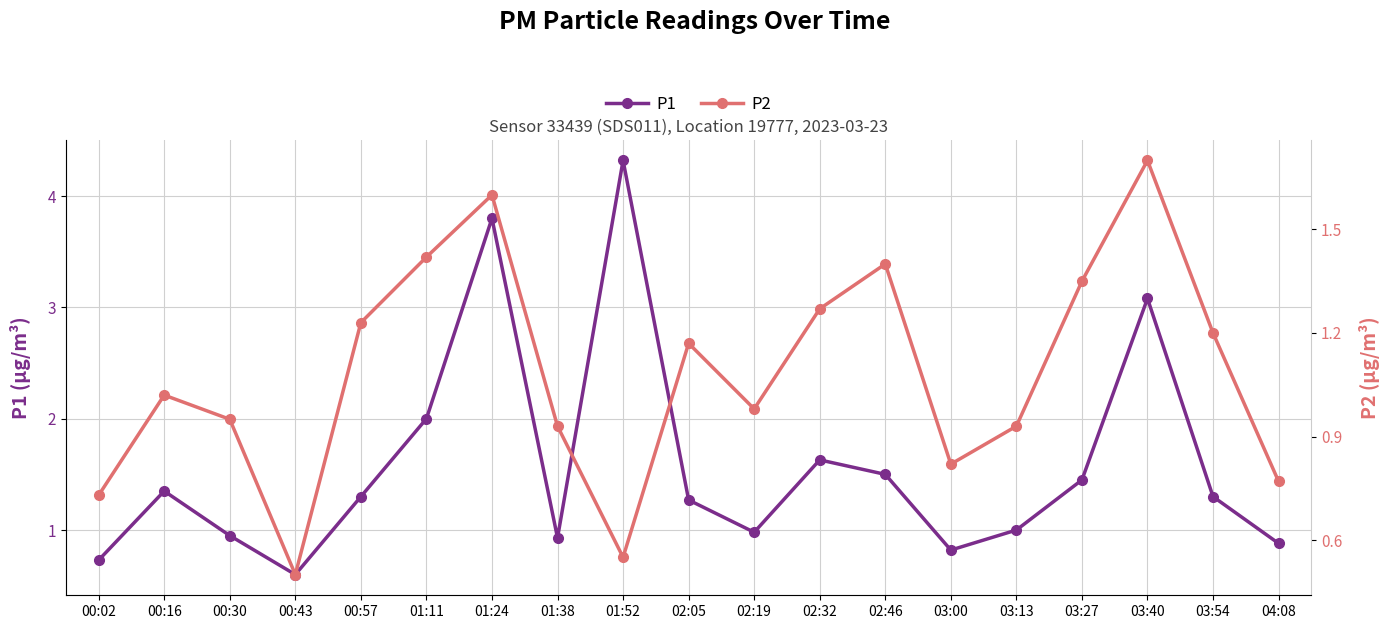

What position from the right is 01:38?

12